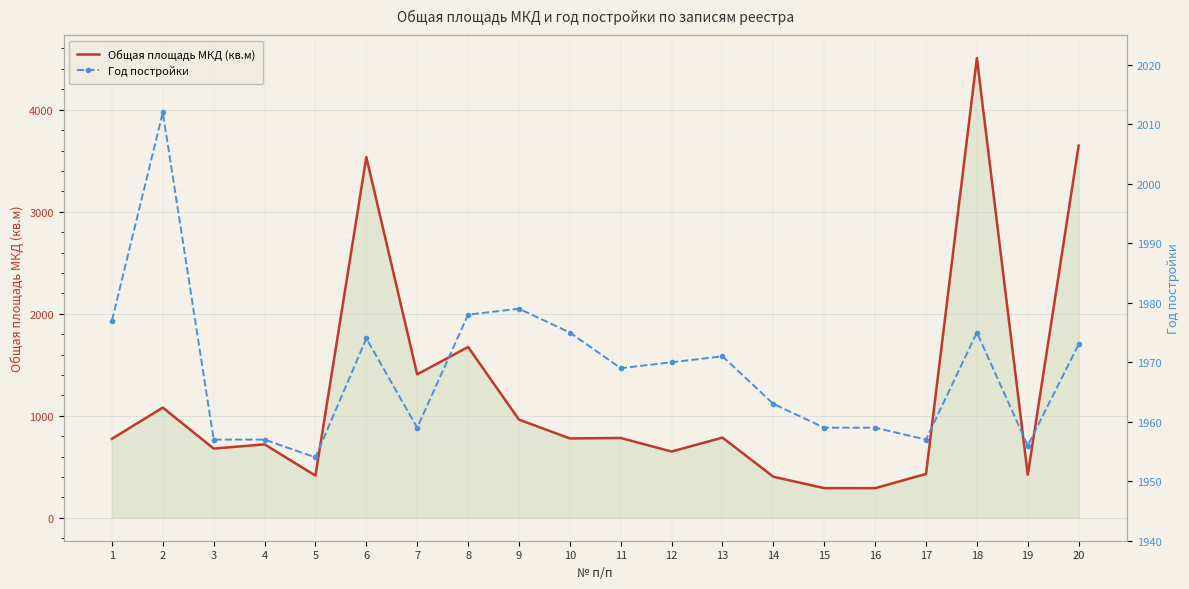

What is the value of the Общая площадь МКД (кв.м) point at the 8th from the left?

1674.0